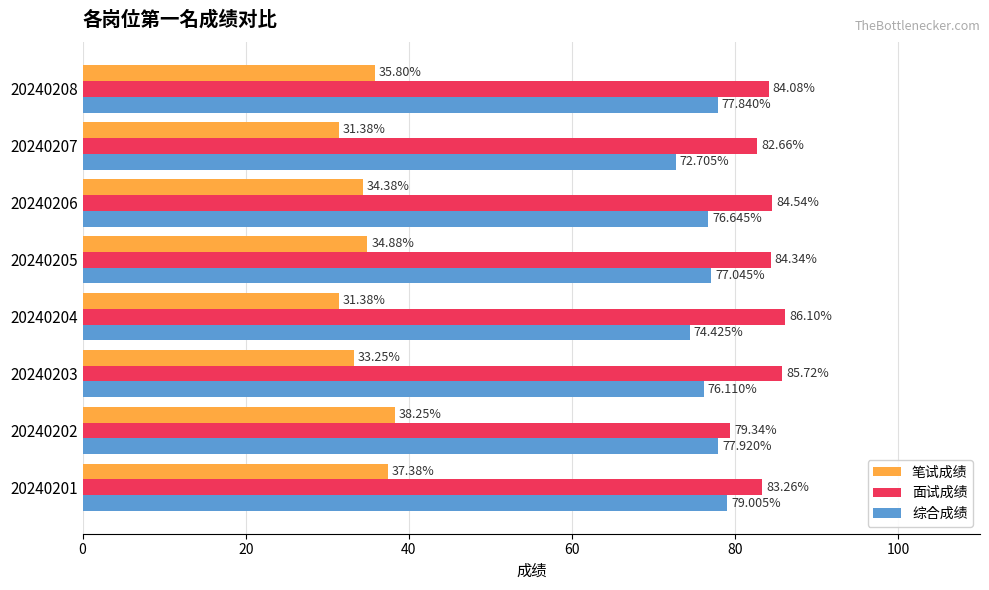

How many values in the 综合成绩 series are below 77?

4